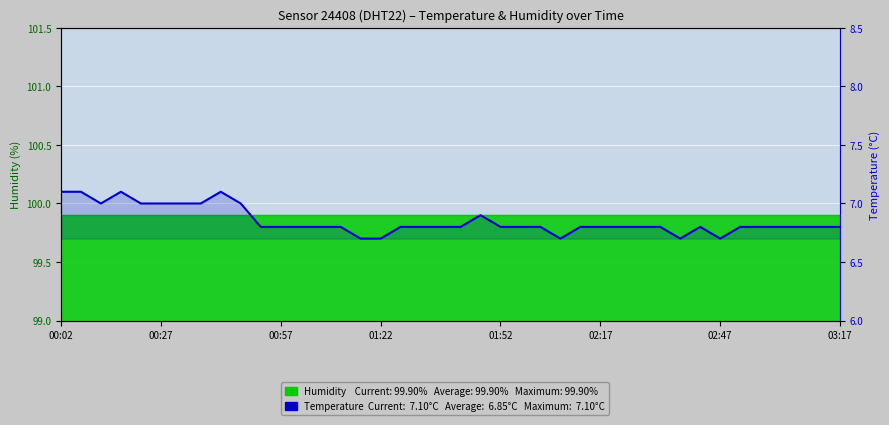

How many data points does each series have?

40